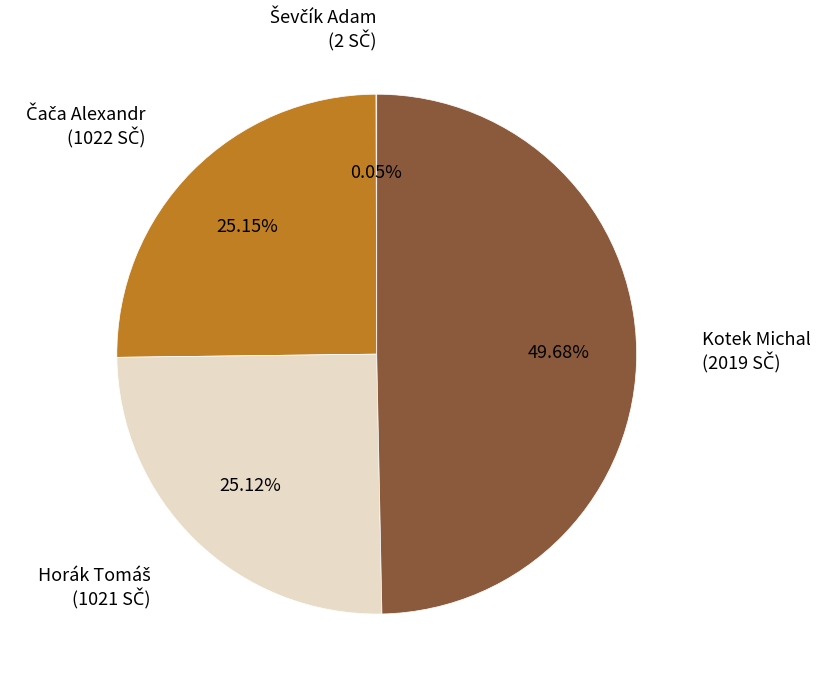

What is the largest slice in the pie chart?

Kotek Michal